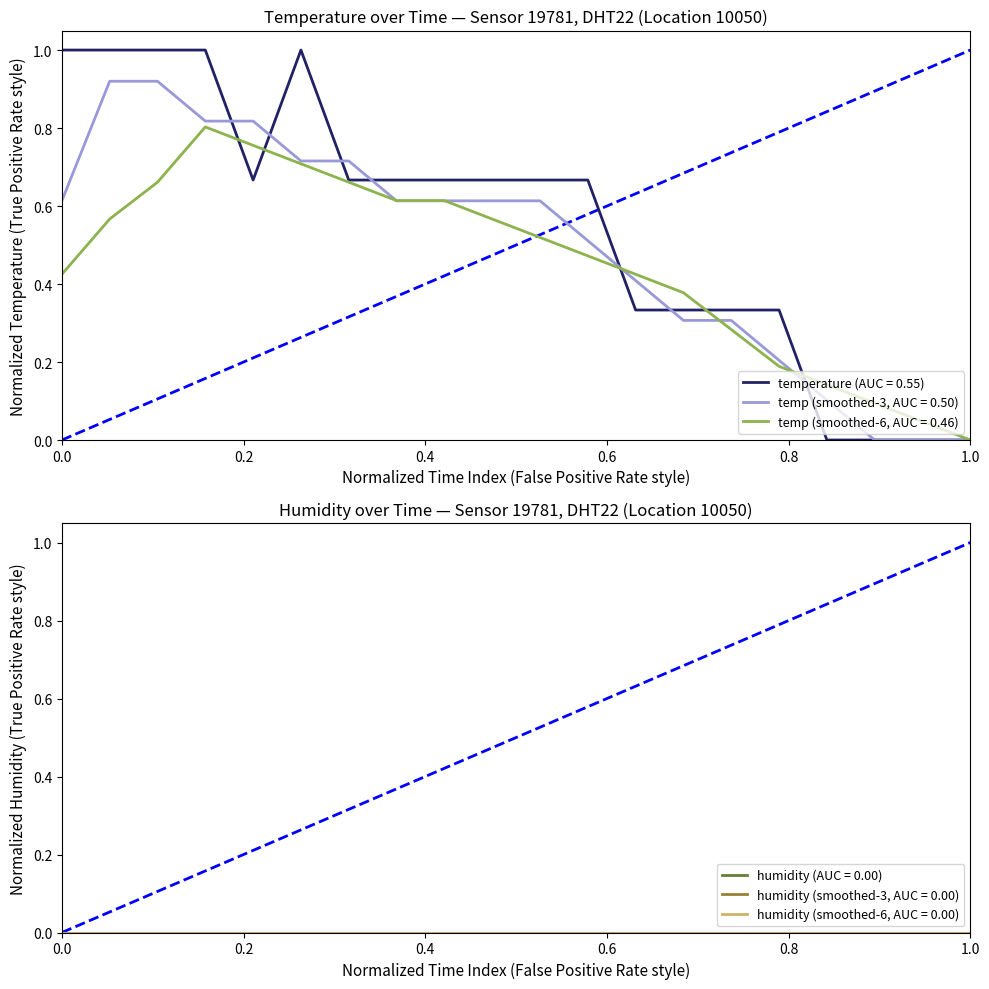

How many interior local peaks (higher than both neighbors) does the data have?

1